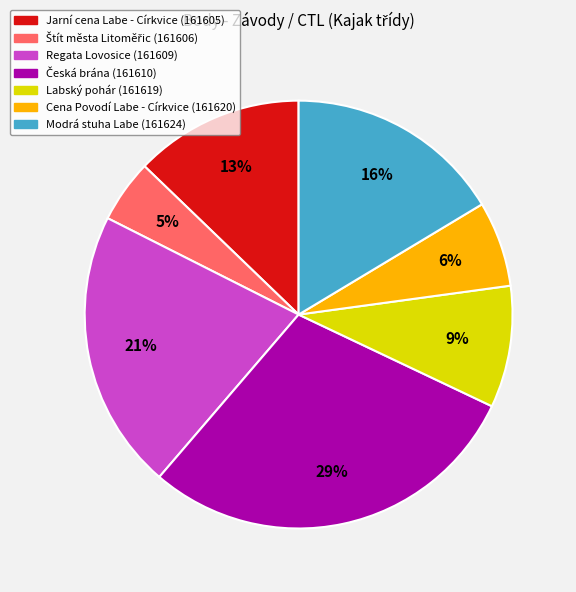

To the nearest percent, what is the average slice percentage?

14%